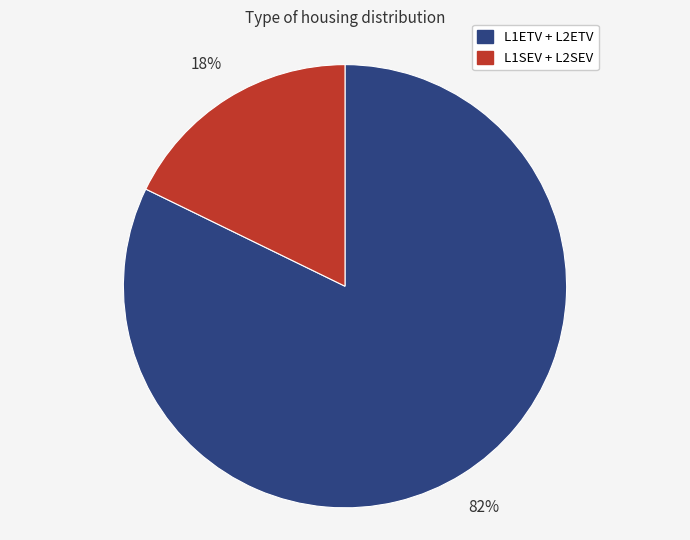

Rank the categories by value from highest to lowest.

L1ETV + L2ETV, L1SEV + L2SEV